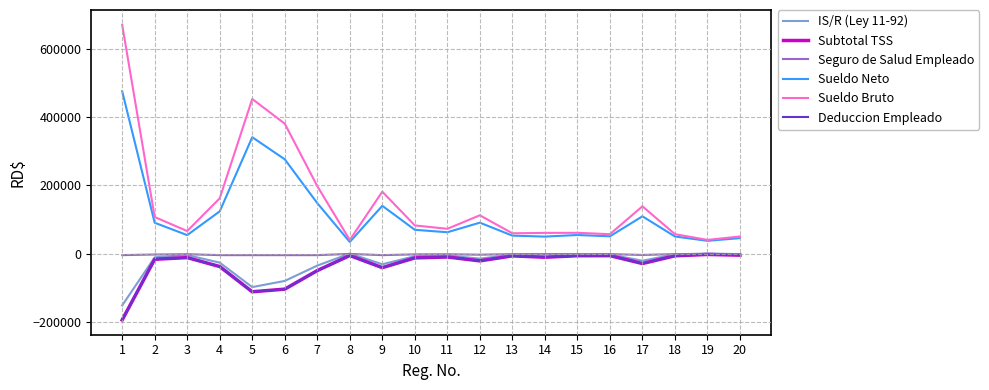

True or false: Seguro de Salud Empleado has more than 1 points higher than both neighbors.

True